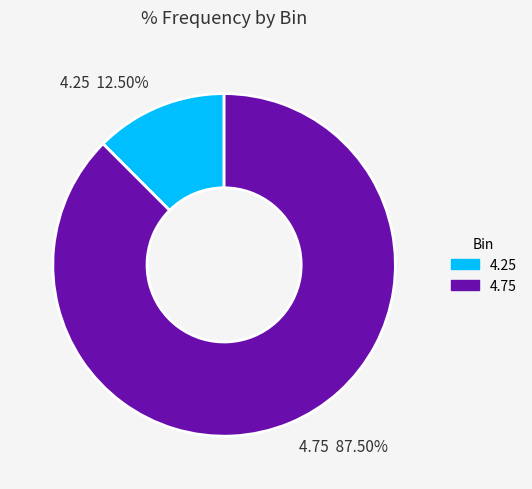

Which has a higher value, 4.75 87.50% or 4.25 12.50%?

4.75 87.50%